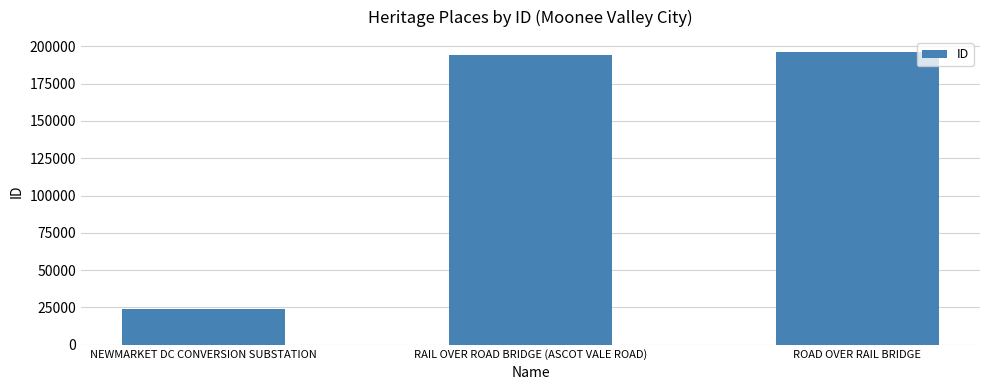

Is it true that the value at ROAD OVER RAIL BRIDGE is 48040?

False